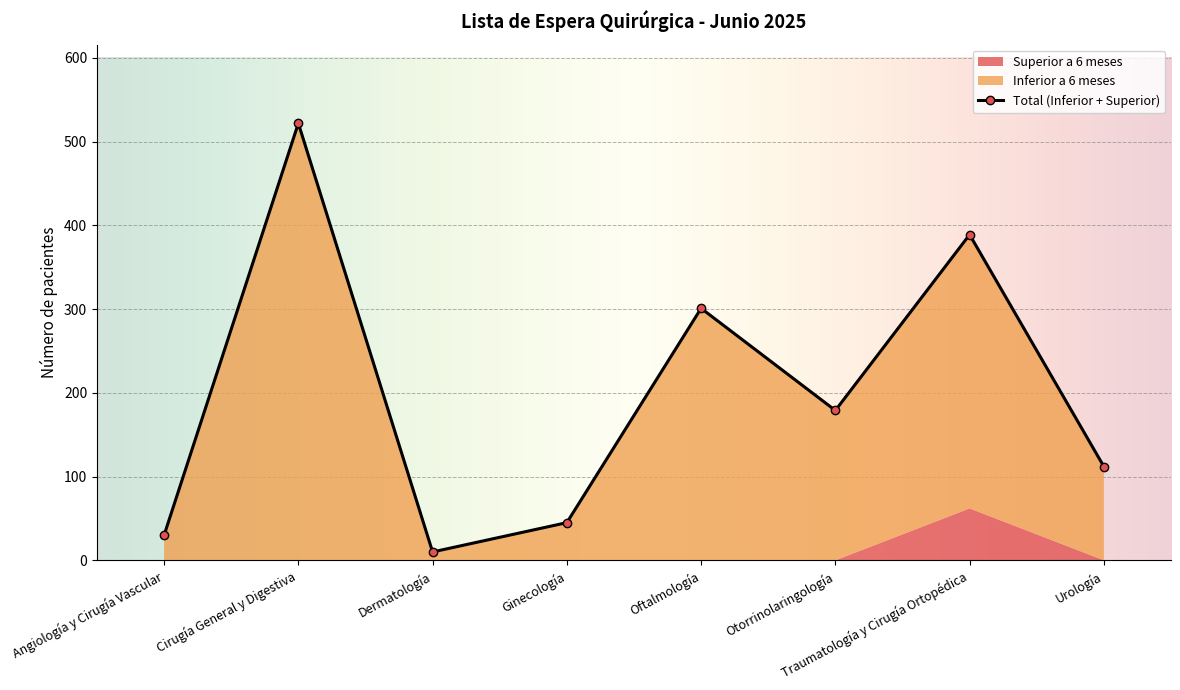

What is the total value across all series at Oftalmología?

602